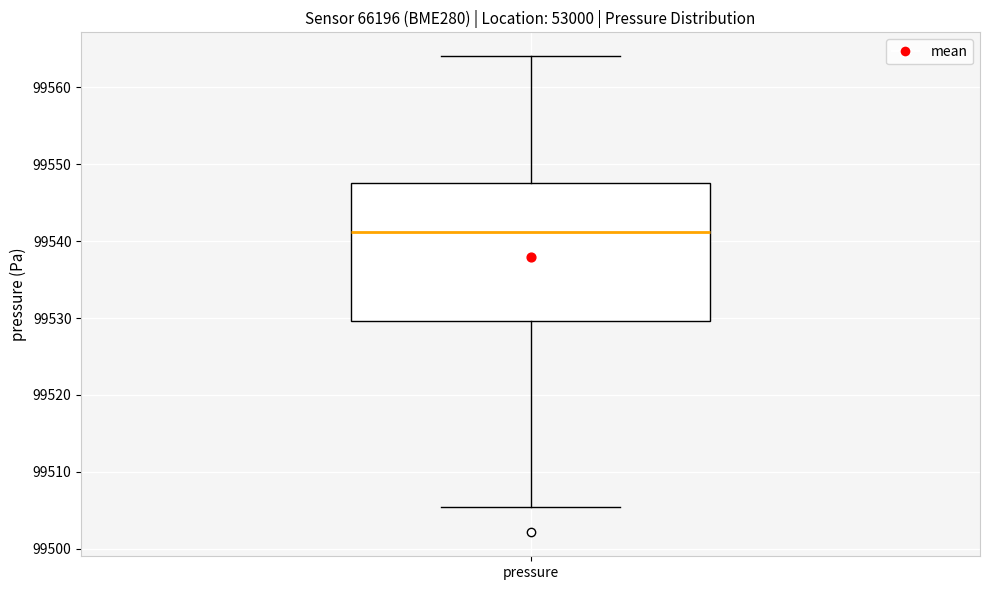

Transcribe this box plot: give where the median line is, the range the box spans, and where the two whiskers end, as read against the y-axis. The values are not printed on the chart, so give them approximately, as read against the axis.

median 99541, box 99530 to 99548, whiskers 99505 to 99564